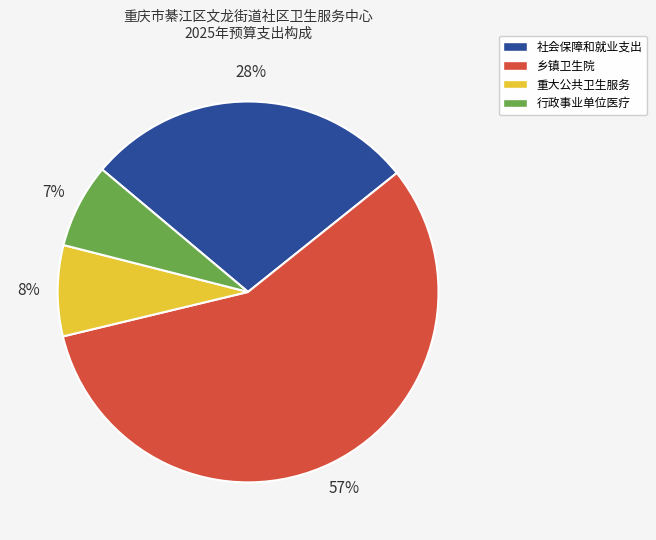

What percentage is the 重大公共卫生服务 slice, to the nearest percent?

8%